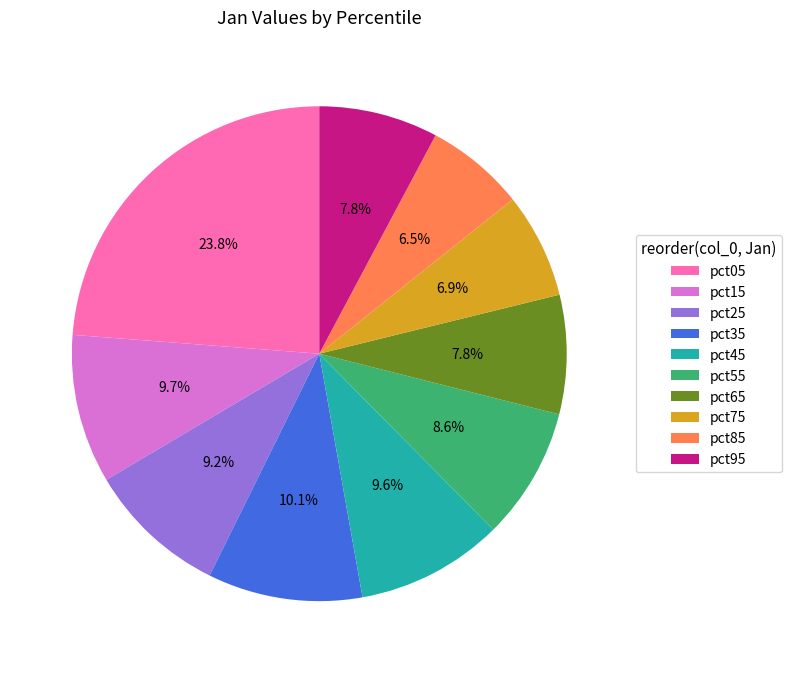

To the nearest percent, what is the difference between the pct55 and pct75 slice percentages?

2%